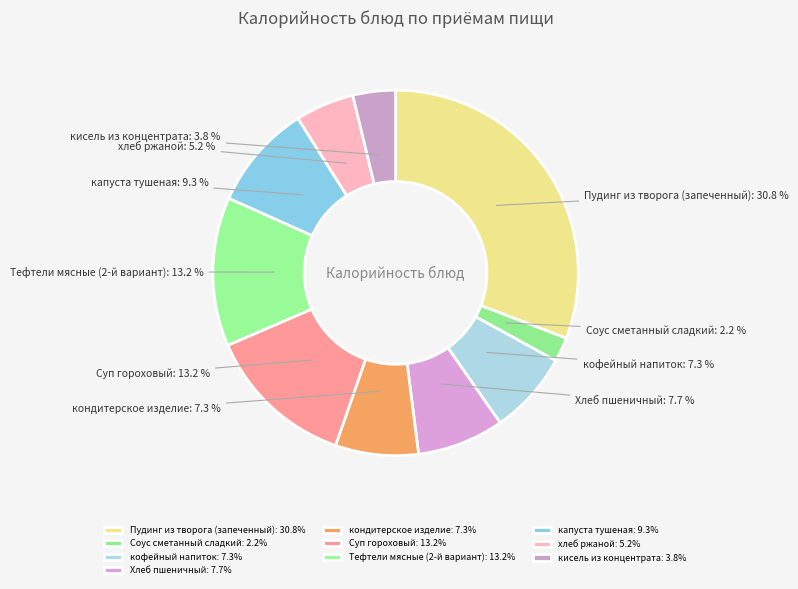

How many segments does this pie chart have?

10